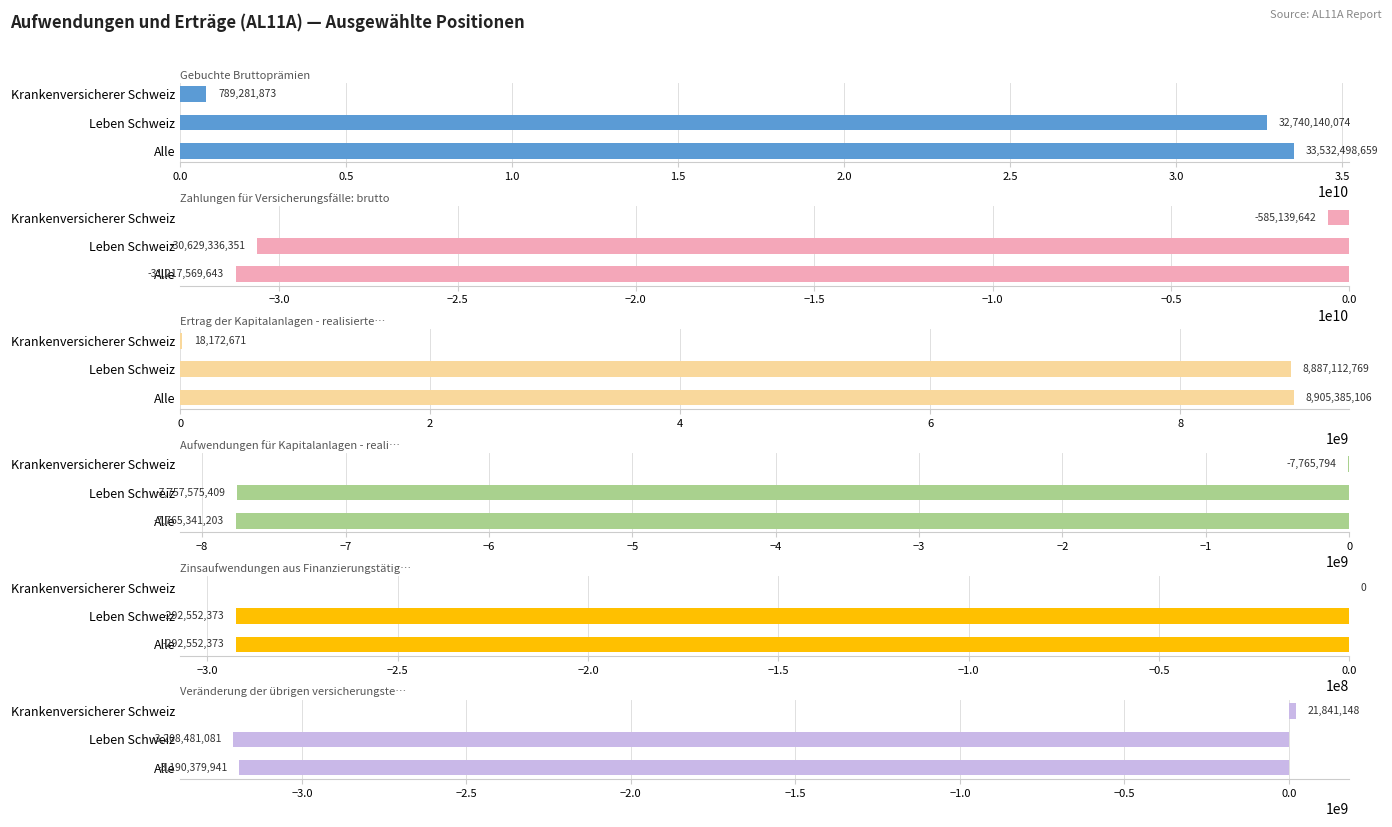

How many bars are there in total?

18